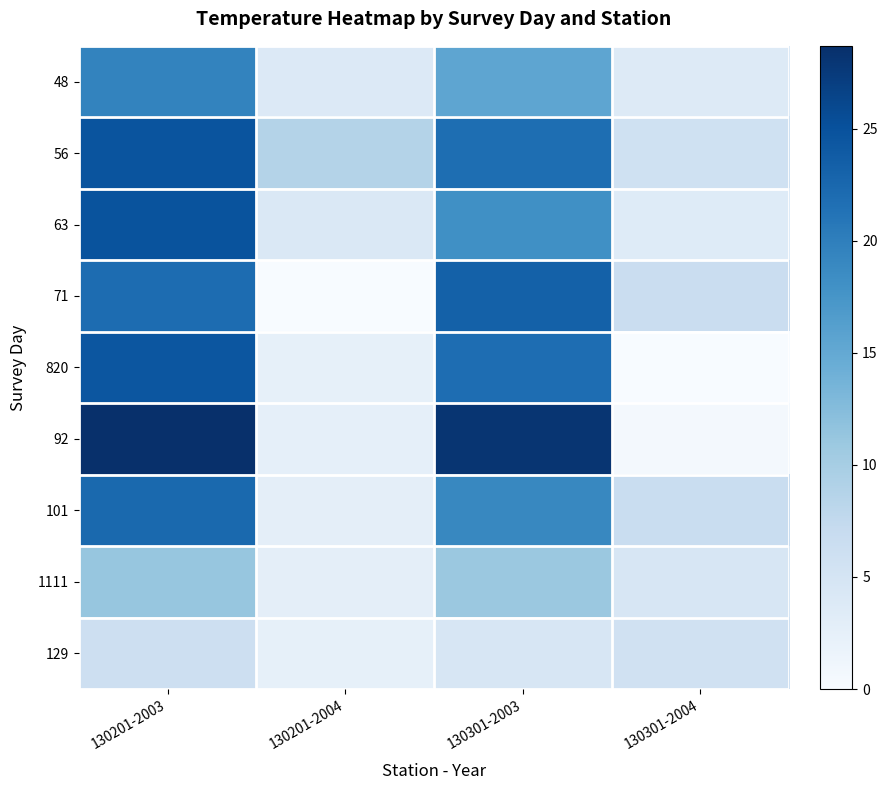

Which category has the highest value across all series?

130201-2003